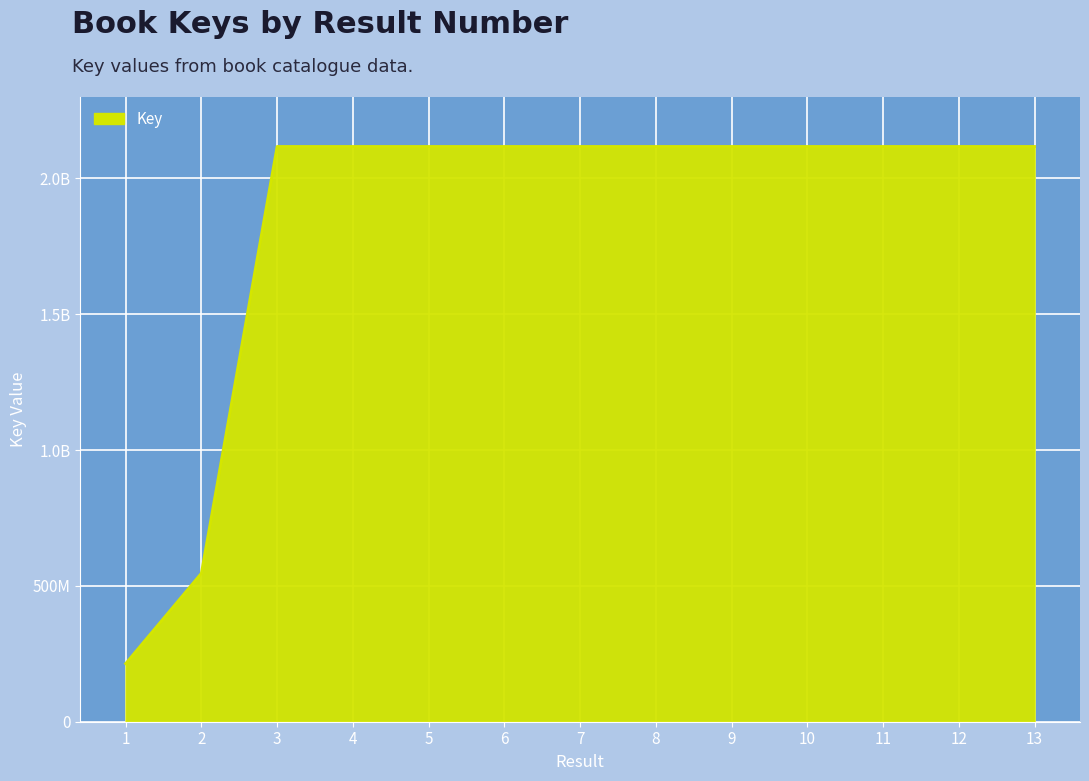

Does the chart have visible grid lines?

Yes